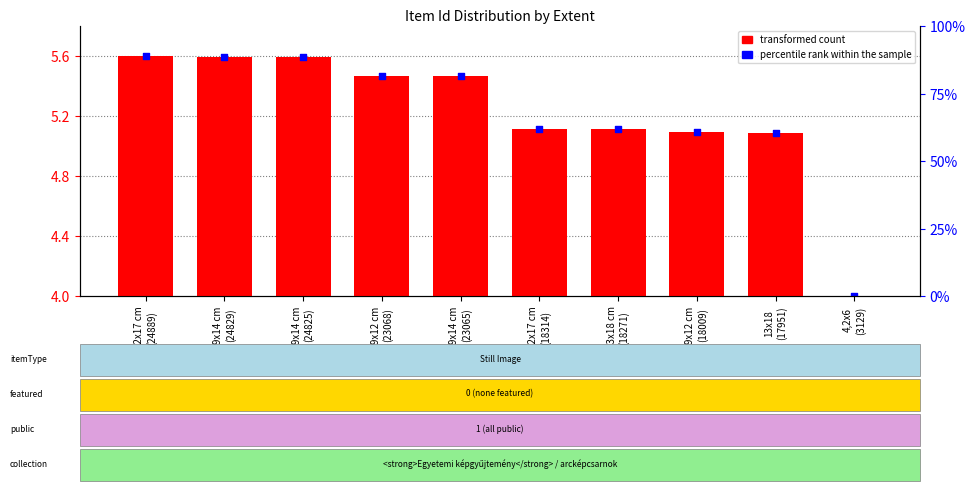

Is the value of transformed count at 4,2x6
(3129) greater than the value of percentile rank within the sample at 9x14 cm
(24825)?

No